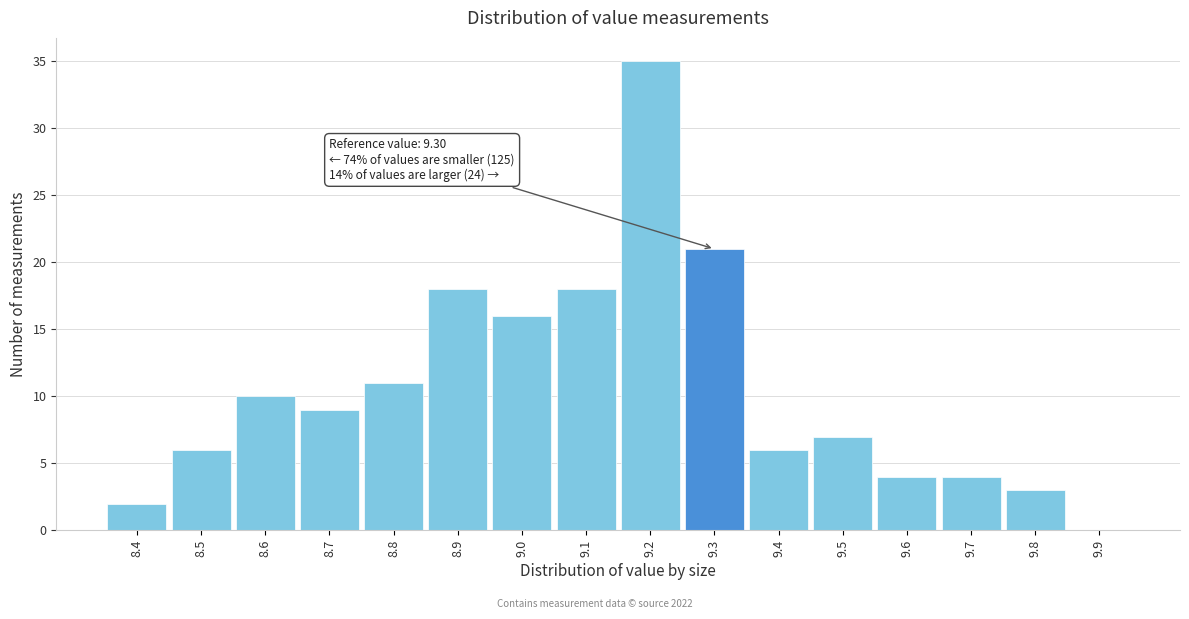

Over which range of the x-axis is the bar tallest?

9.15 to 9.25